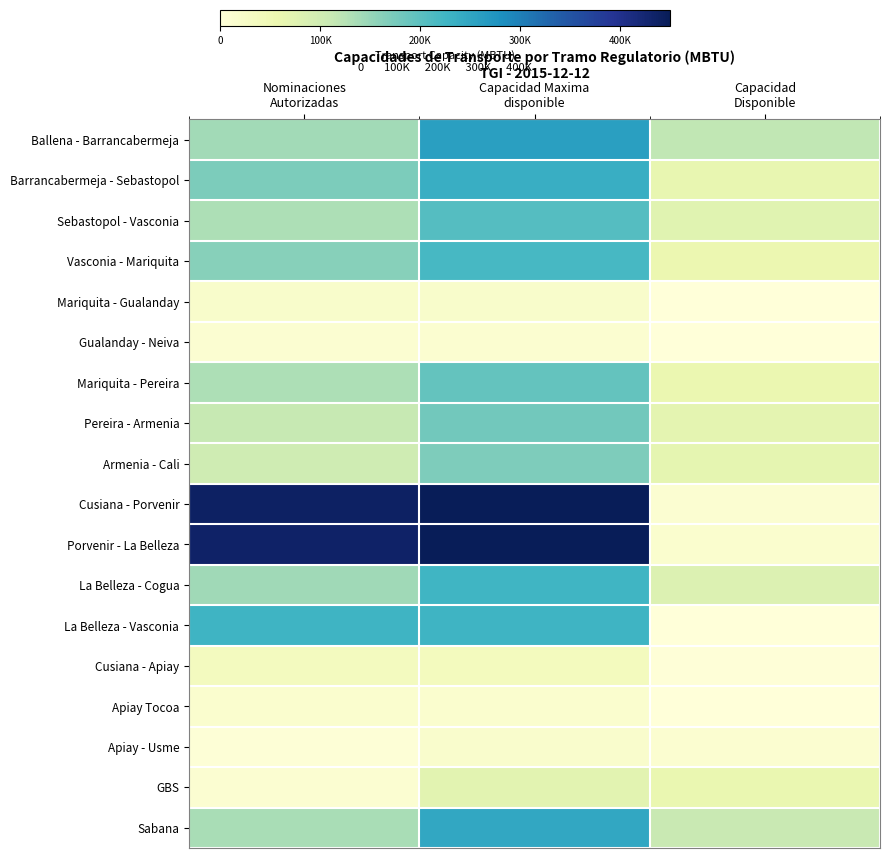

What is the spread (max minus min) of values at Capacidad Maxima
disponible?

437366.9